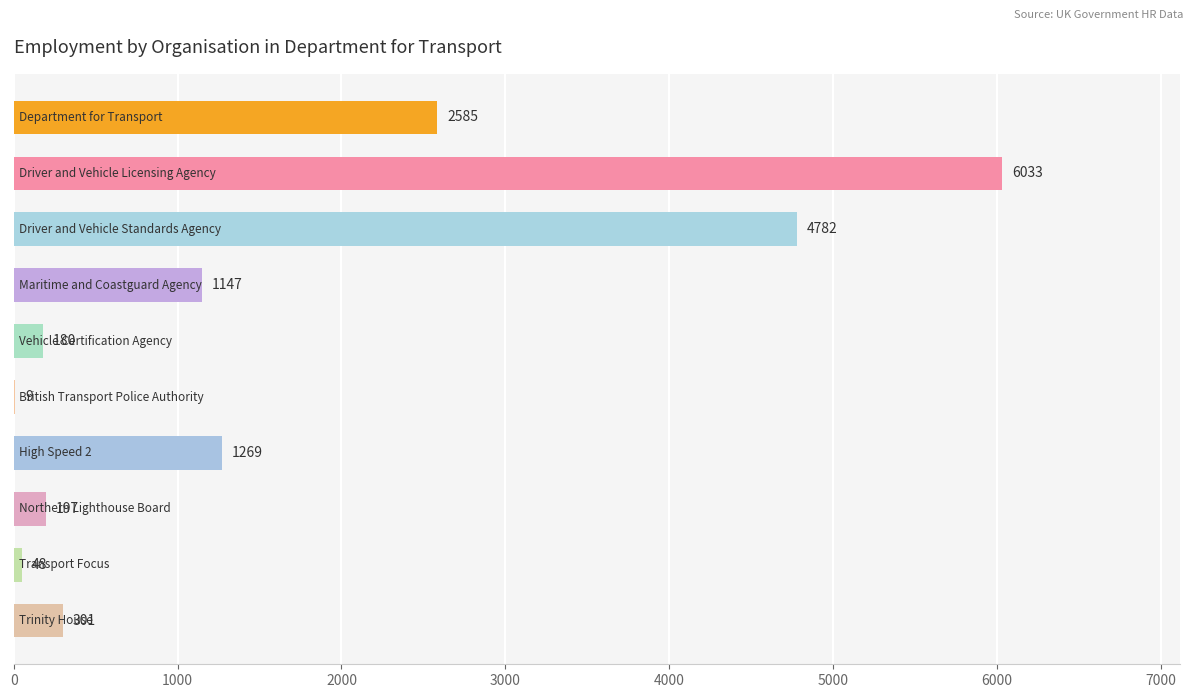

What is the sum of all values?

16551